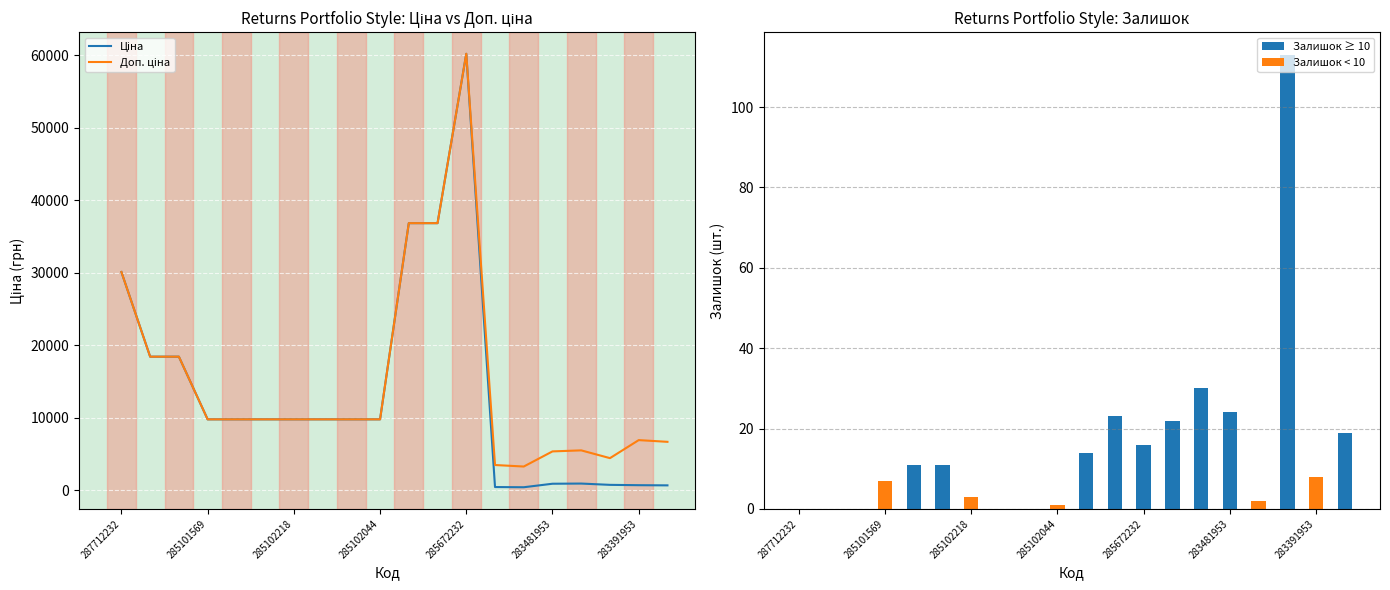

How many groups of bars are there?

20